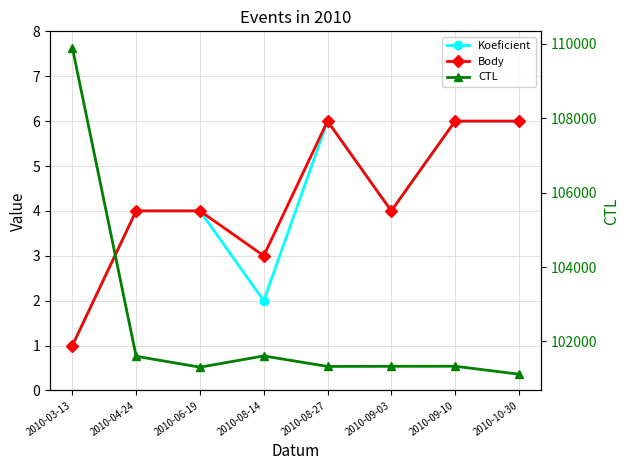

True or false: Koeficient and CTL intersect in this chart.

False